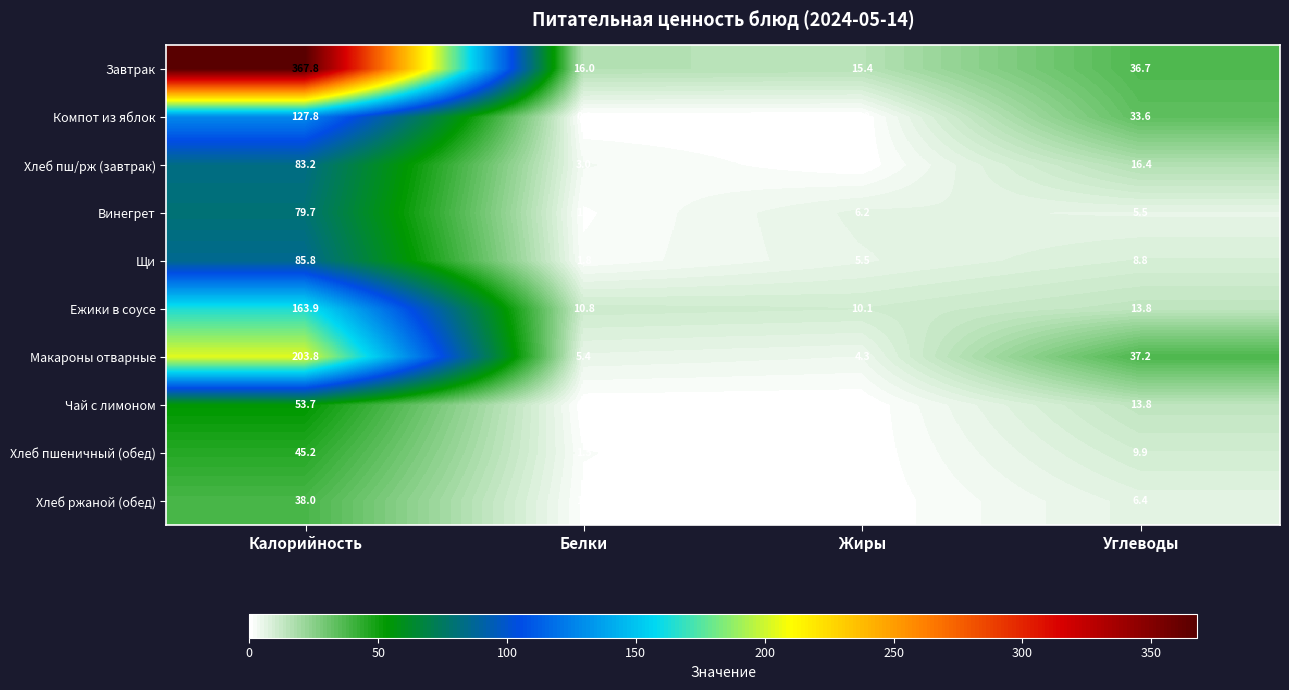

Which series has the largest range (max minus min)?

Завтрак